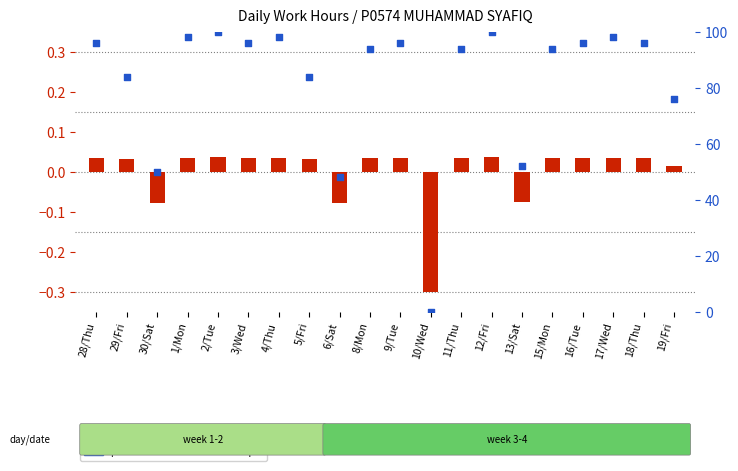

Which series has the widest spread of Y values?

percentile rank within the sample